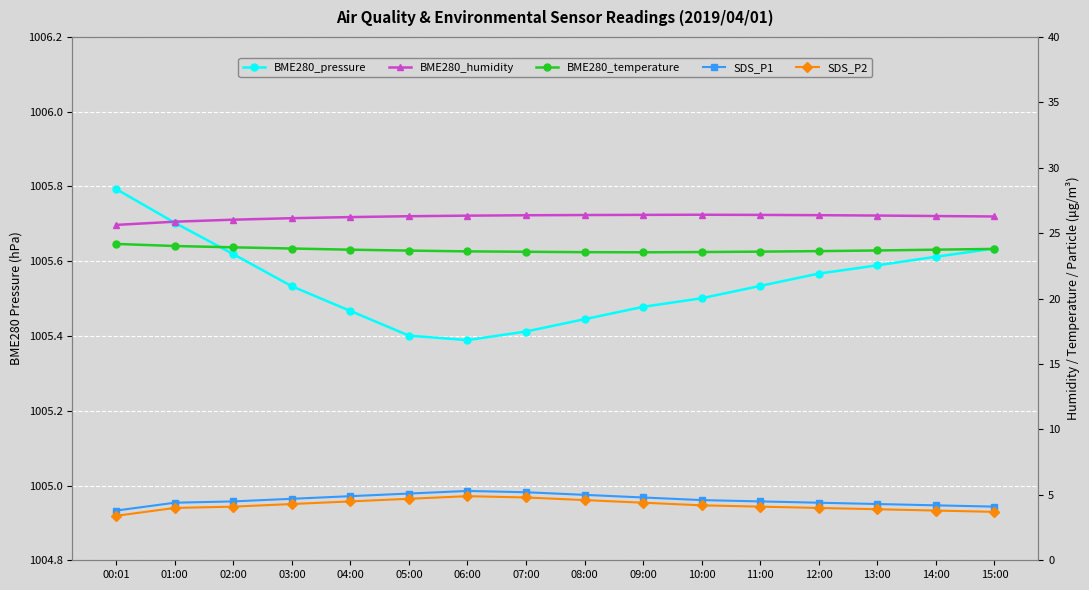

True or false: BME280_humidity has a value of 16.1 at 14:00.

False